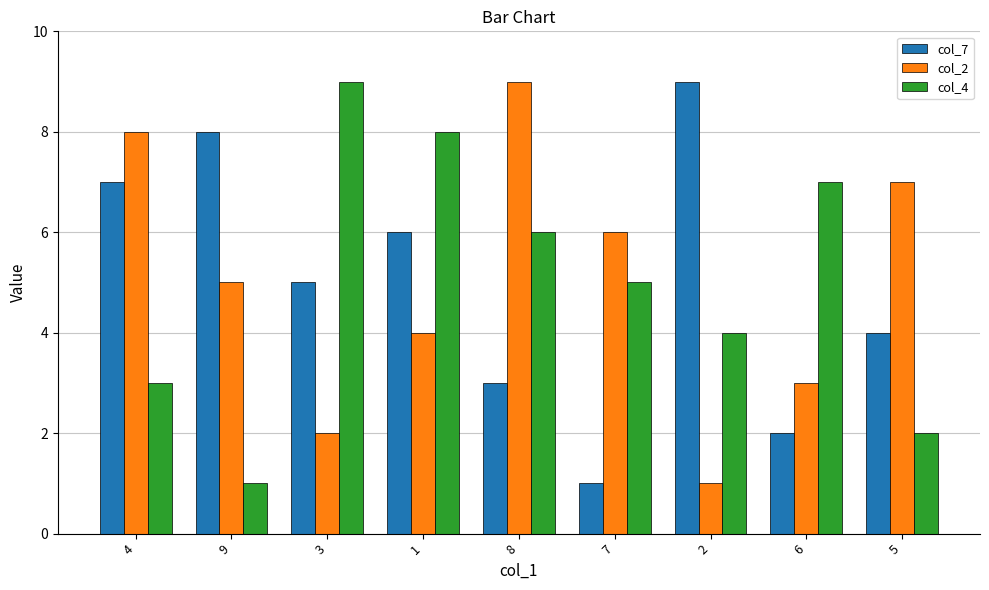

What is the total value across all series at 8?

18